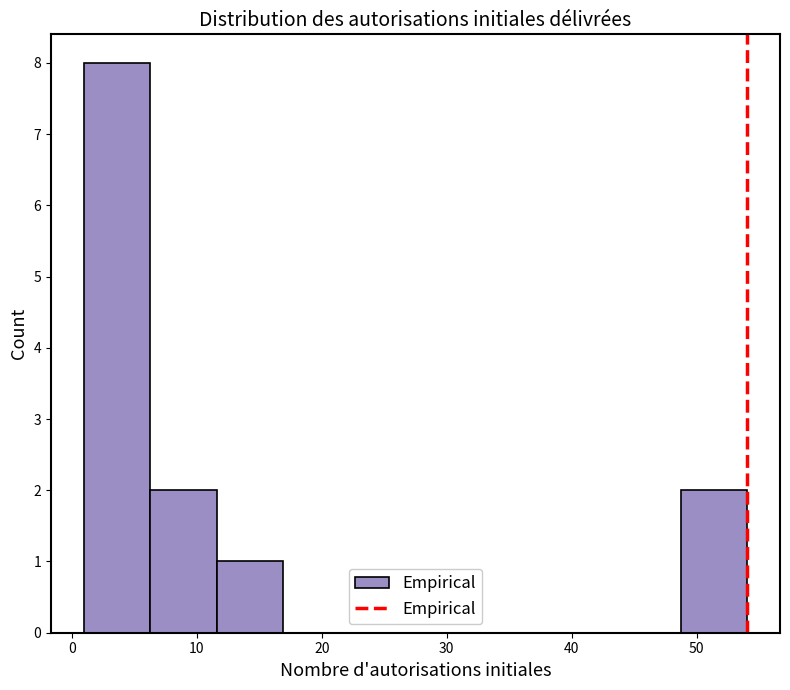

How tall is the bar that spans 1.0 to 6.3 on the x-axis? Neither the bar edges nor the heights are printed on the chart, so give them approximately, as read against the axes.

8